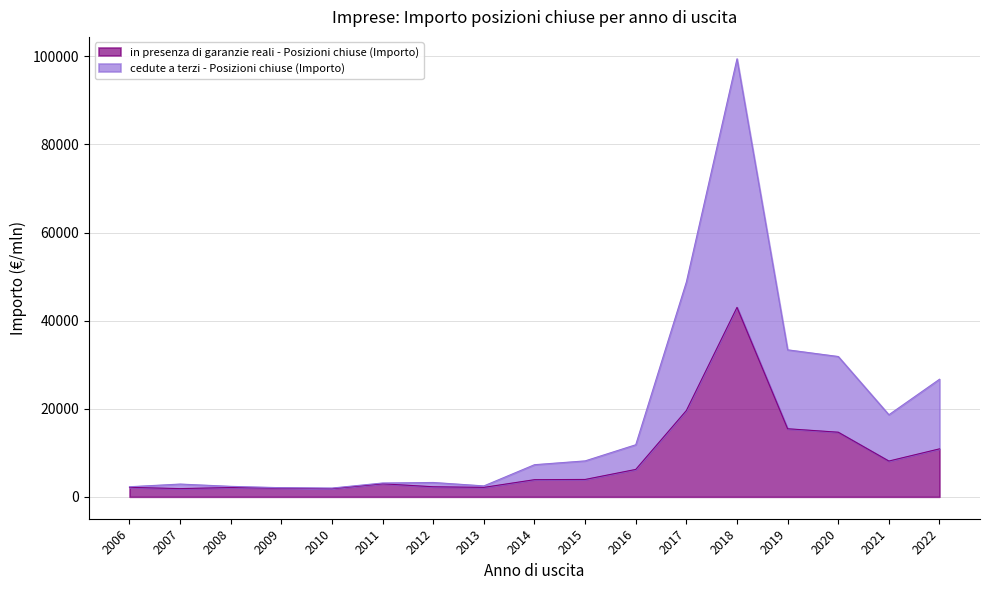

True or false: in presenza di garanzie reali - Posizioni chiuse (Importo) and cedute a terzi - Posizioni chiuse (Importo) intersect in this chart.

False